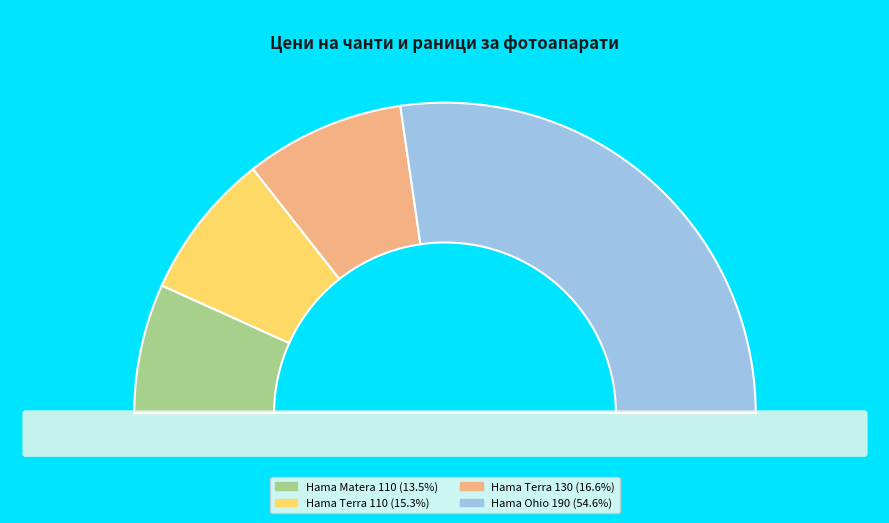

Count the number of slices in the pie.

4